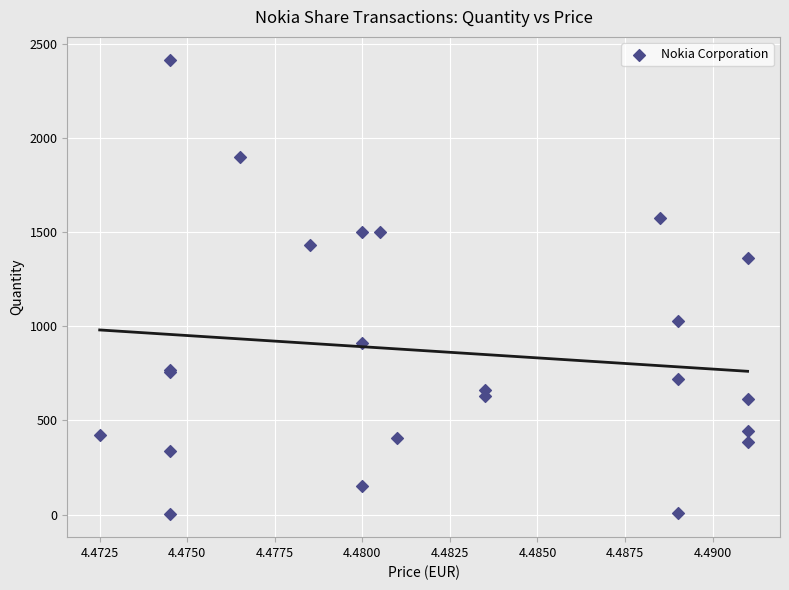

What Y value in the scatter plot is closest to 1208?

1362